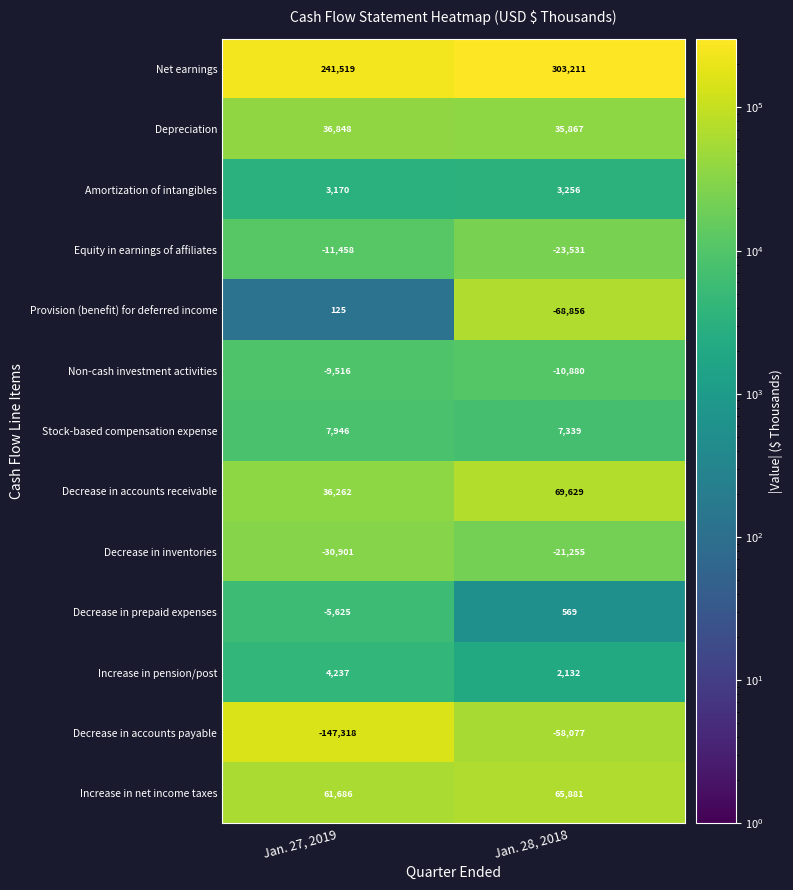

What is the difference between the Net earnings values at Jan. 28, 2018 and Jan. 27, 2019?

61692